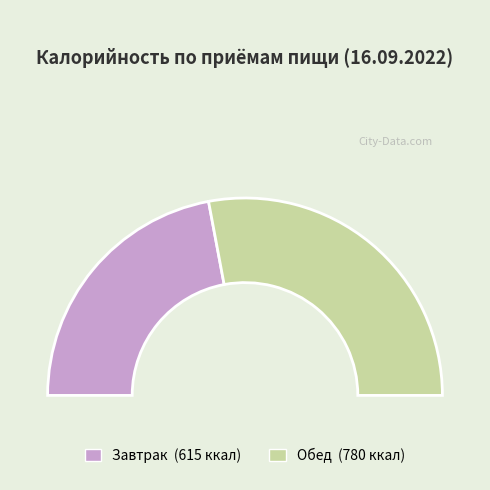

Which category has the smallest portion of the pie?

Завтрак